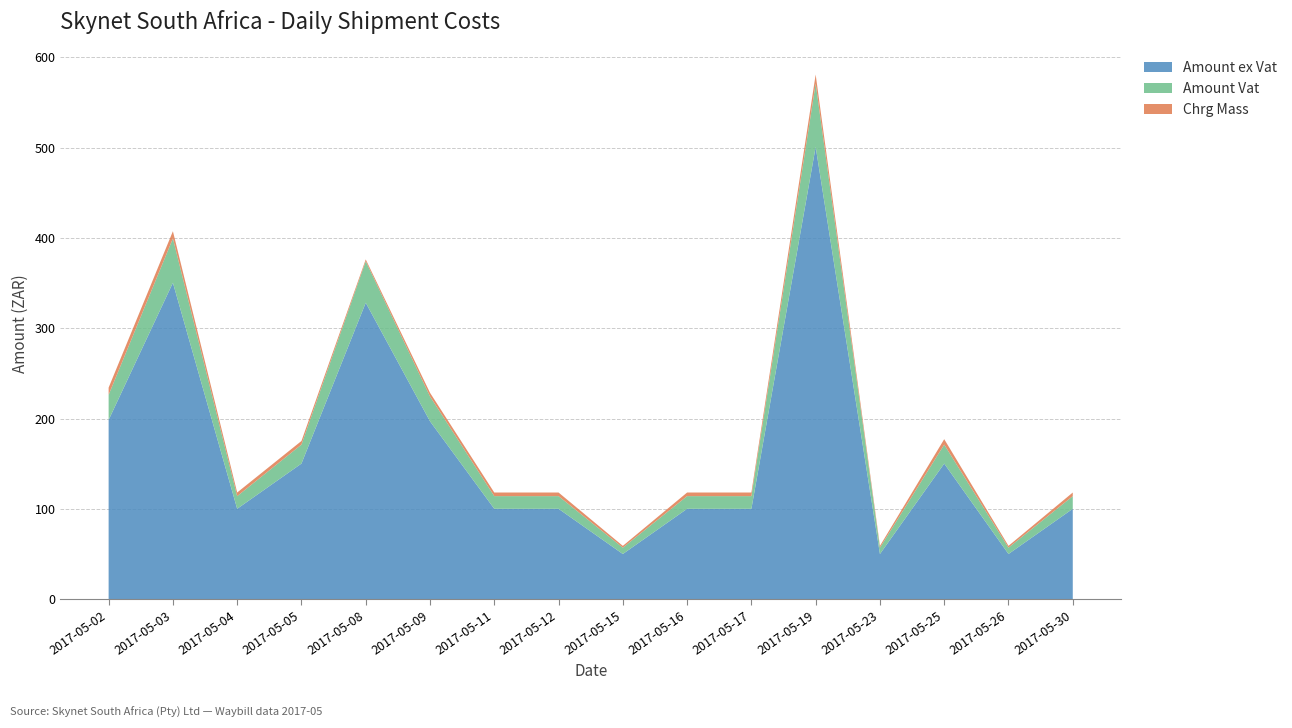

Reading left to right, what are all the values shown in this chart?

Amount ex Vat: 198.4	350.4	100.1	150.2	328.2	197.0	100.1	100.1	50.0	100.1	100.1	500.8	50.0	150.2	50.0	100.1
Amount Vat: 27.8	49.1	14.0	21.0	46.0	27.6	14.0	14.0	7.0	14.0	14.0	70.1	7.0	21.0	7.0	14.0
Chrg Mass: 8.0	8.0	4.0	4.0	2.0	4.0	4.0	4.0	2.0	4.0	4.0	10.0	2.0	6.0	2.0	4.0